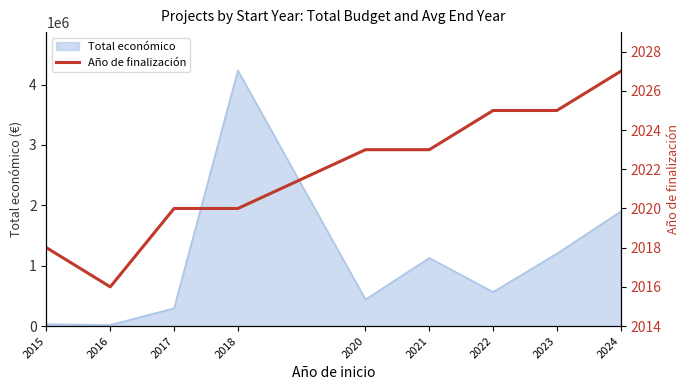

Which label corresponds to the largest value in the chart?

2024